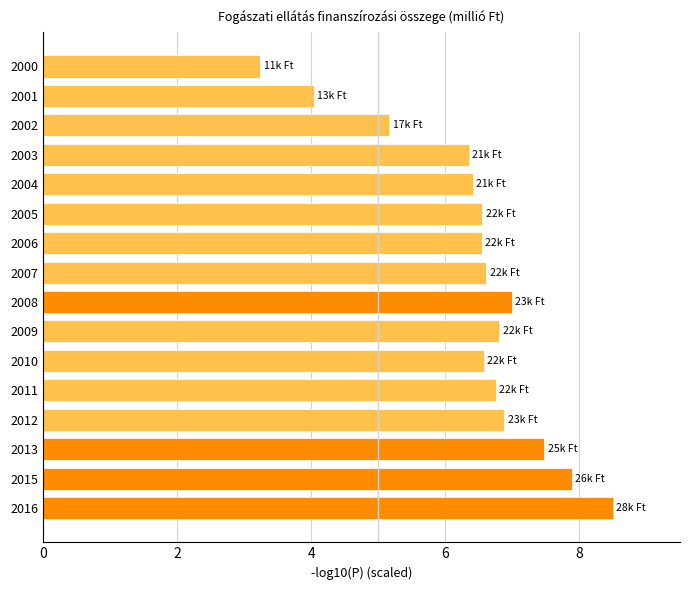

Where is the data nearest to the value 5?

2002